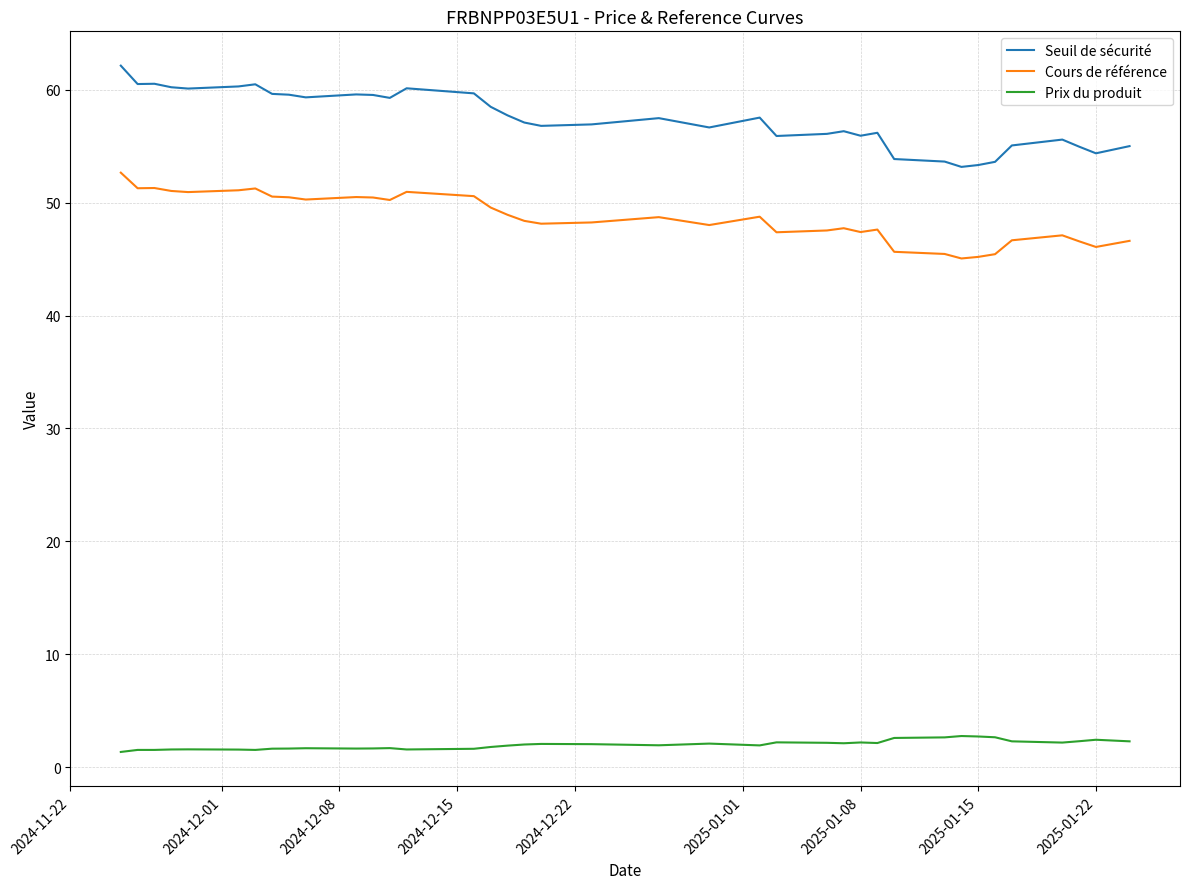

What is the highest value of the Cours de référence series?

52.7